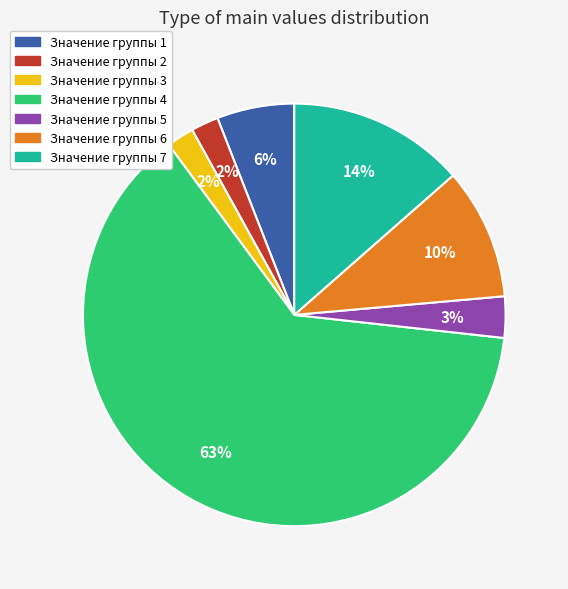

Is there a majority slice in this chart?

Yes